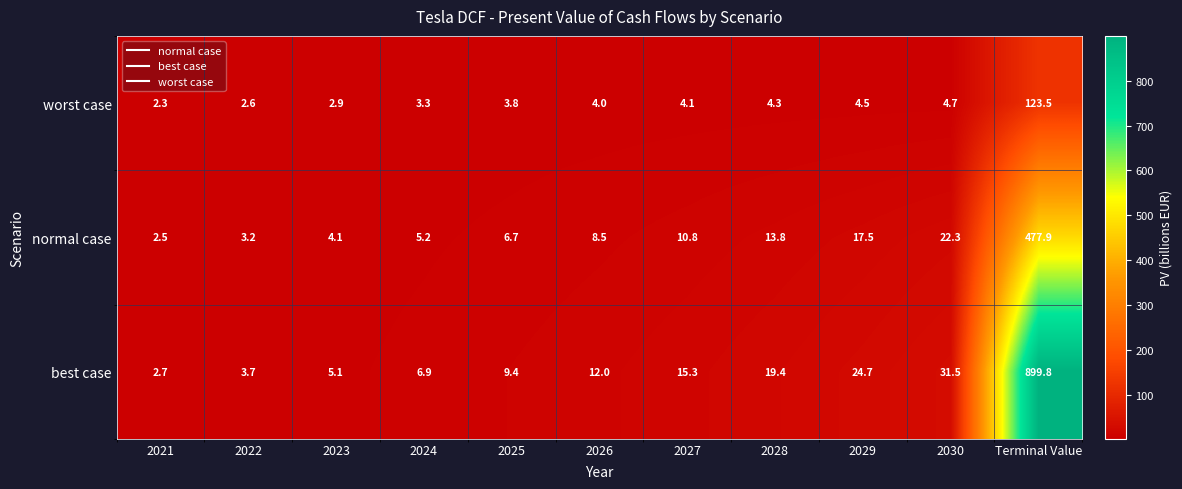

What is the sum of the worst case values at 2030 and 2026?

8.7